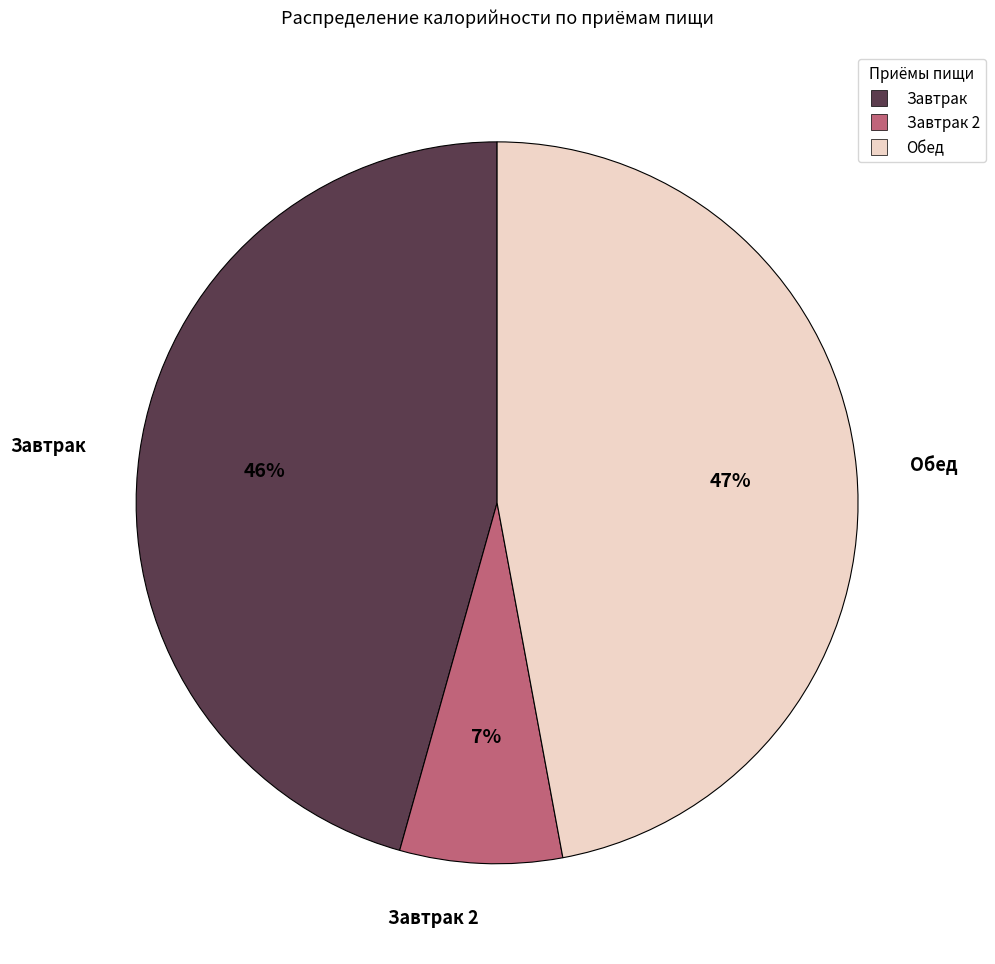

How many segments does this pie chart have?

3